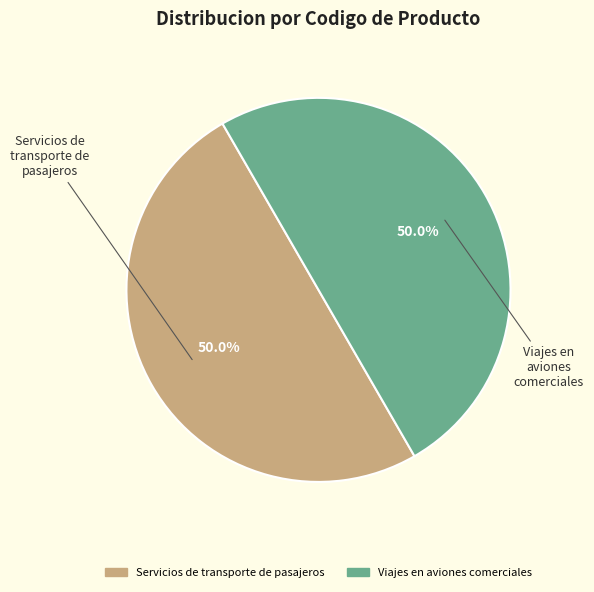

To the nearest percent, what portion does Servicios de transporte de pasajeros represent?

50%